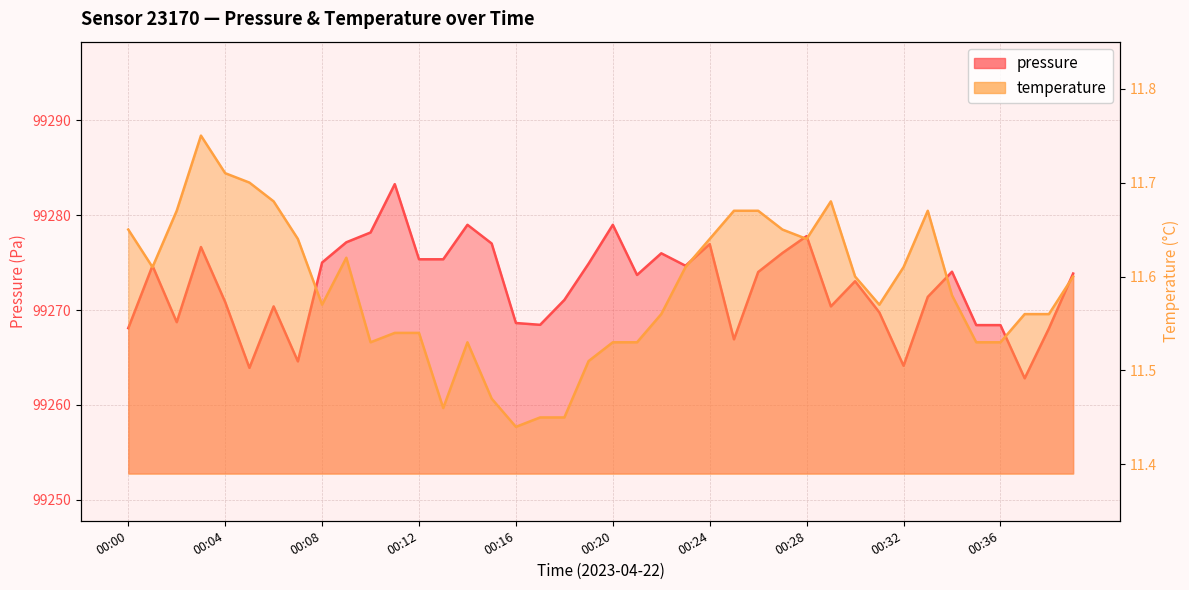

What is the difference between the pressure values at 00:02 and 00:06?

1.7